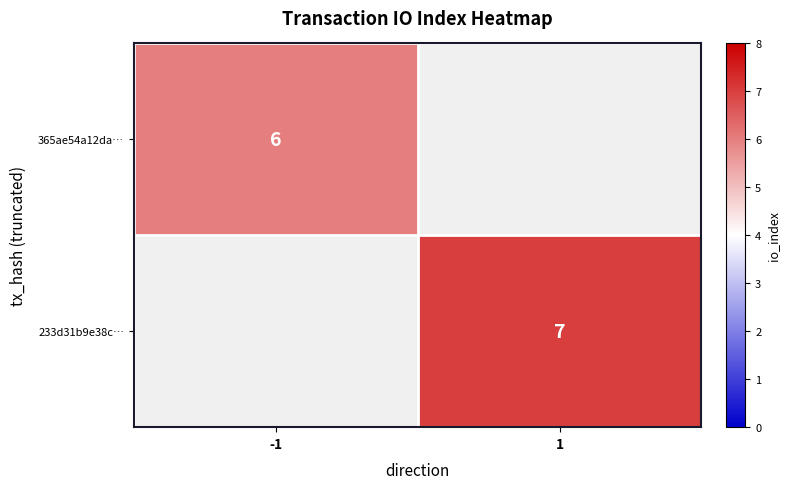

The value of 365ae54a12da… at -1 is 6. True or false?

True